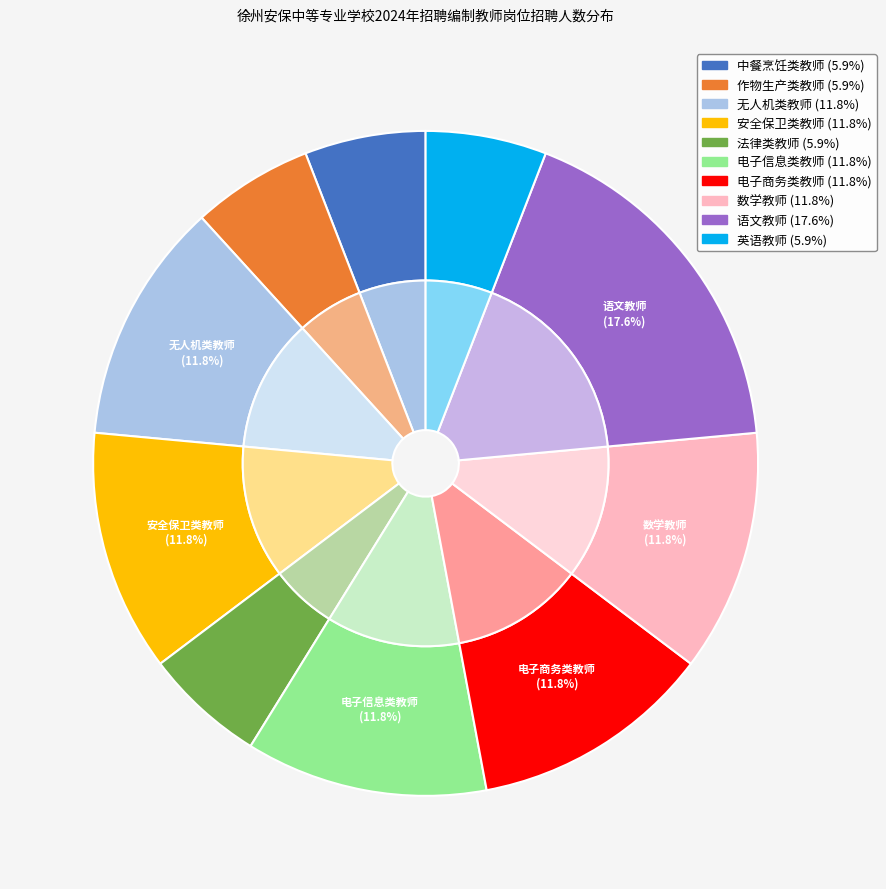

Which slice is the largest?

语文教师